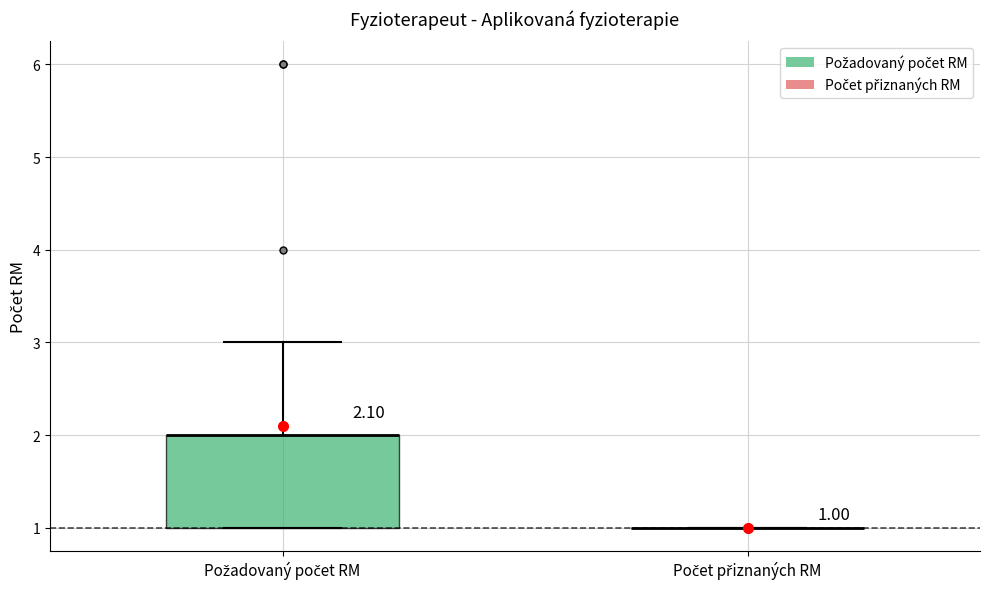

Which box is the tallest, from its lower edge to its upper edge?

Požadovaný počet RM